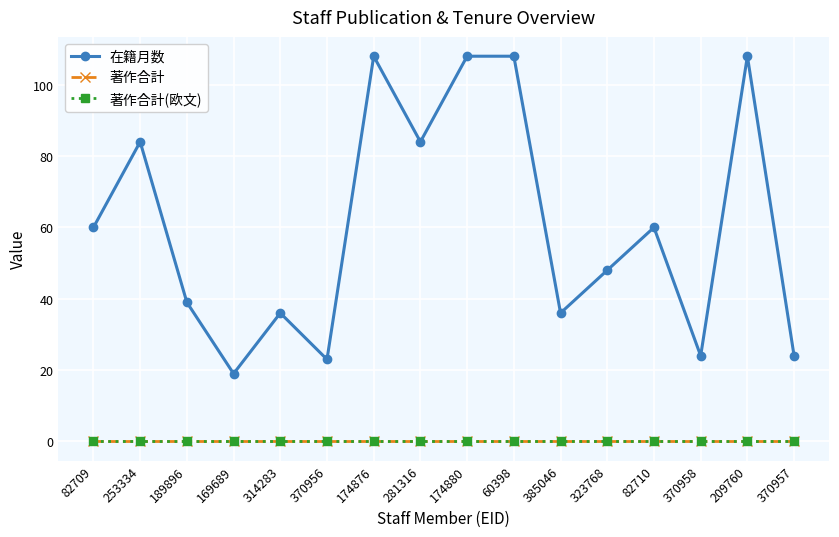

Which series changed the most between 174876 and 370957?

在籍月数